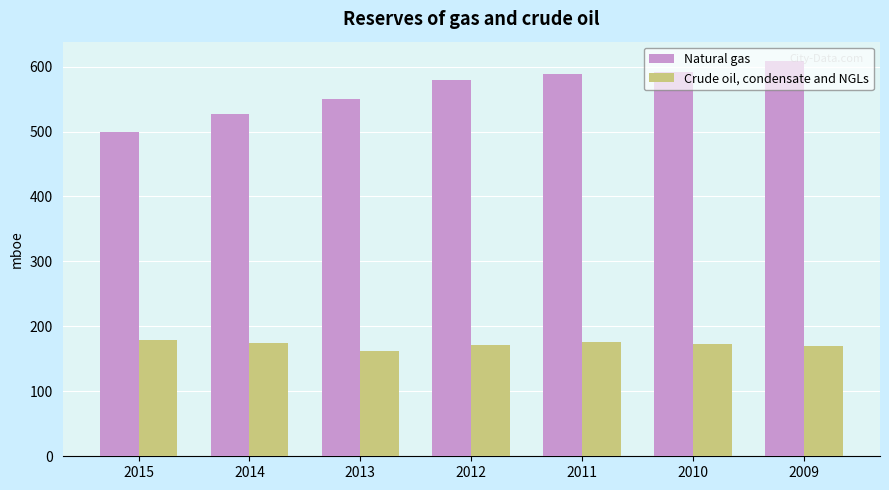

Which series changed the most between 2015 and 2010?

Natural gas